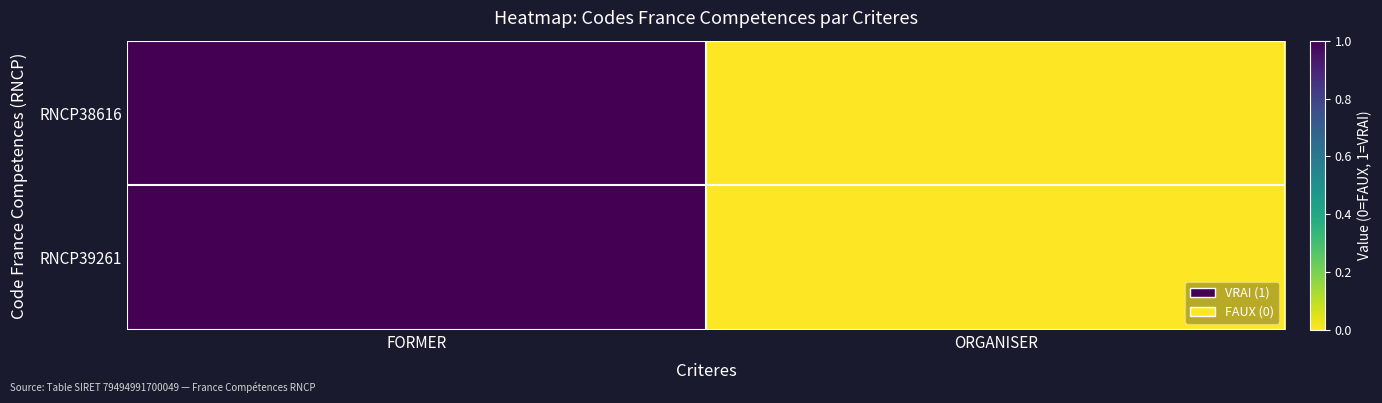

How many distinct data groups are displayed?

2